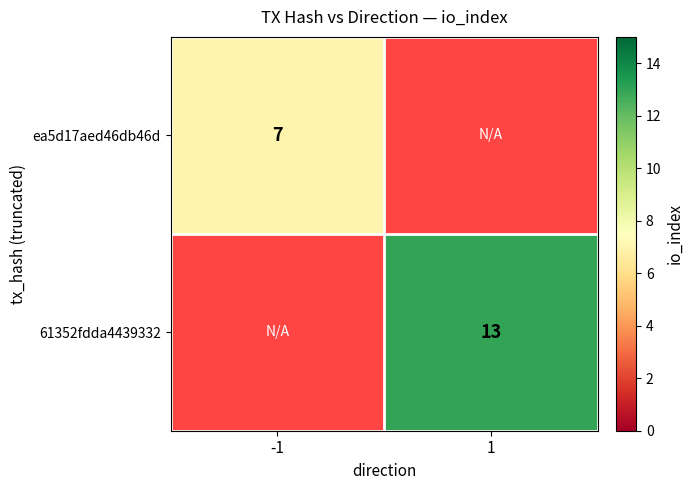

How many categories are shown in the chart?

2